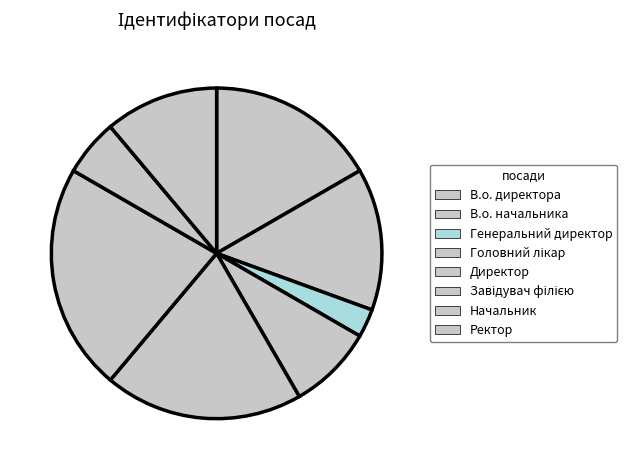

Count the number of slices in the pie.

8